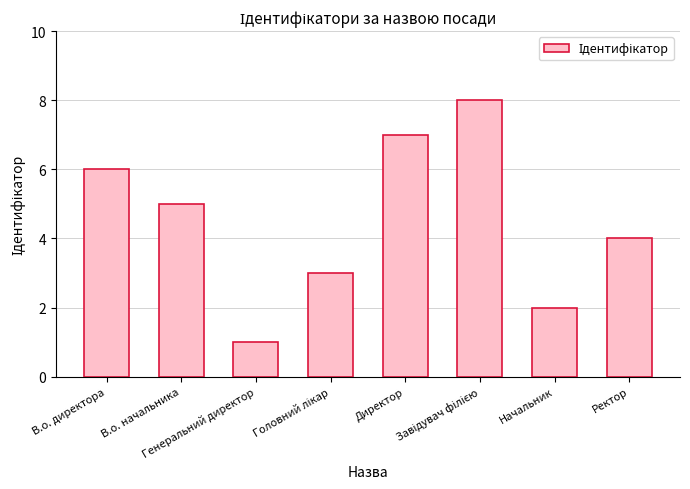

Where is the data nearest to the value 4?

Ректор